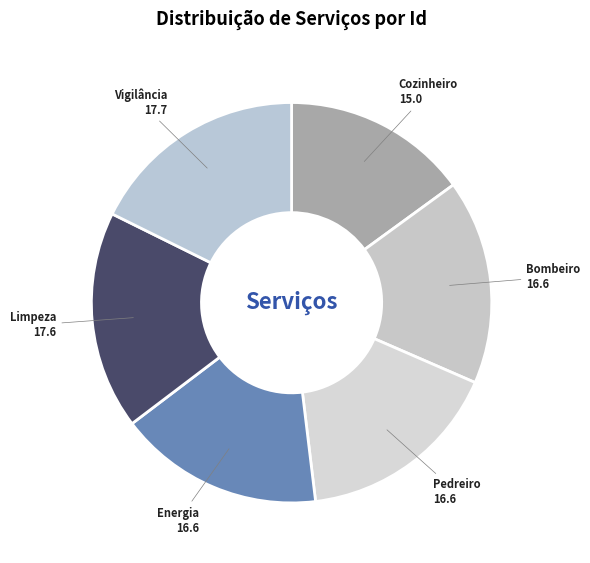

Count the number of slices in the pie.

6